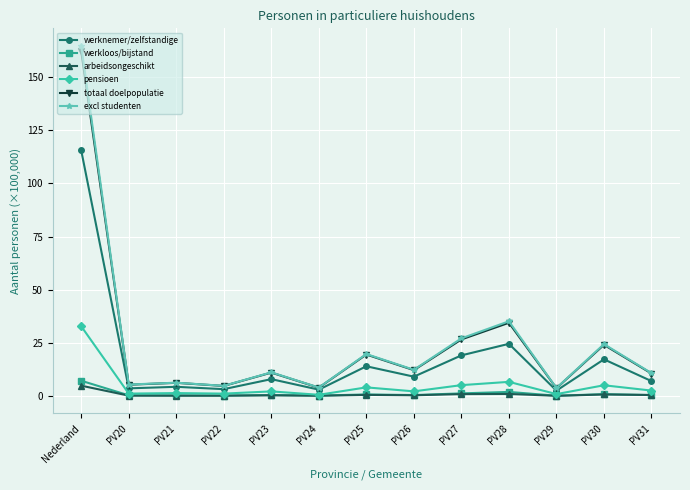

Which series has the widest spread of values?

excl studenten